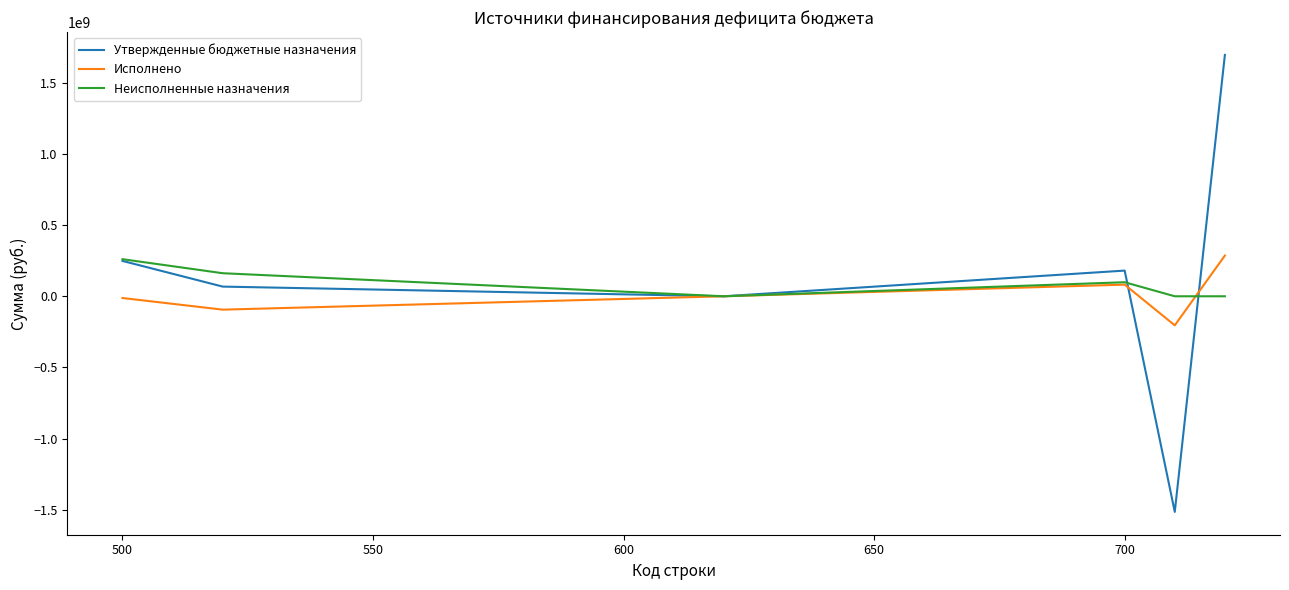

What is the greatest value displayed?

1696485553.0